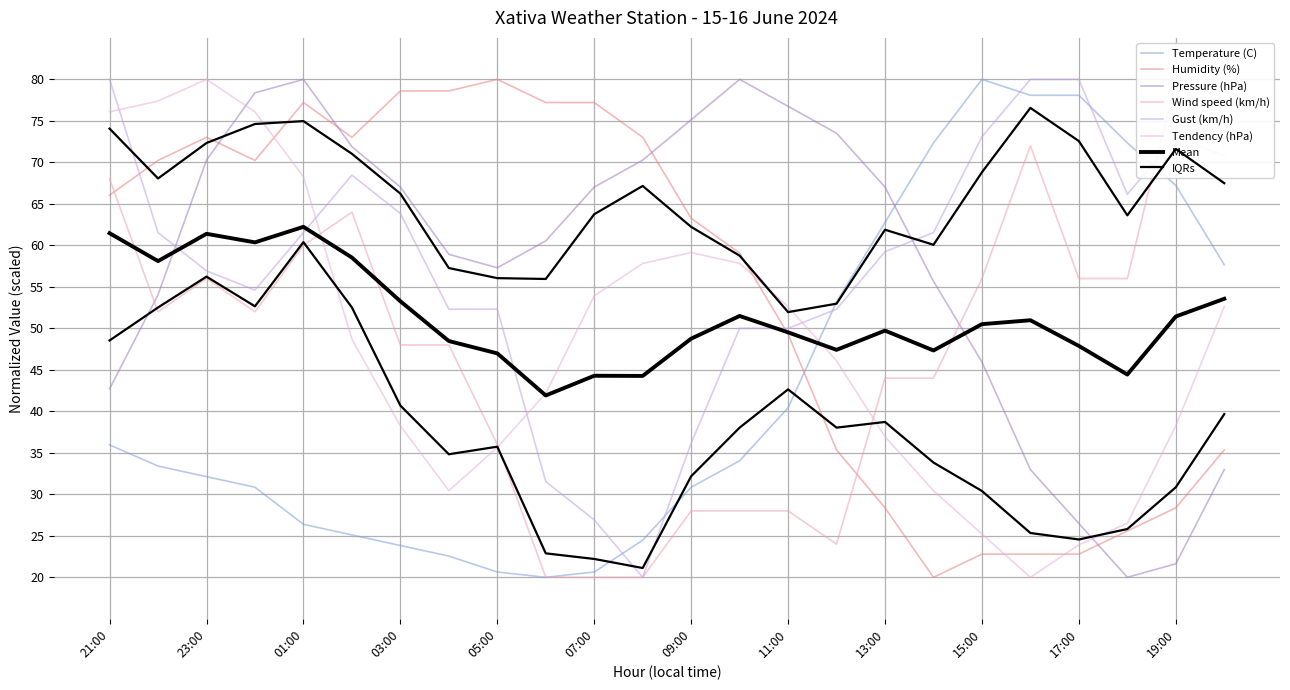

At 00:00, list the series in order from largest to smallest.

Pressure (hPa), Tendency (hPa), Humidity (%), Gust (km/h), Wind speed (km/h), Temperature (C)